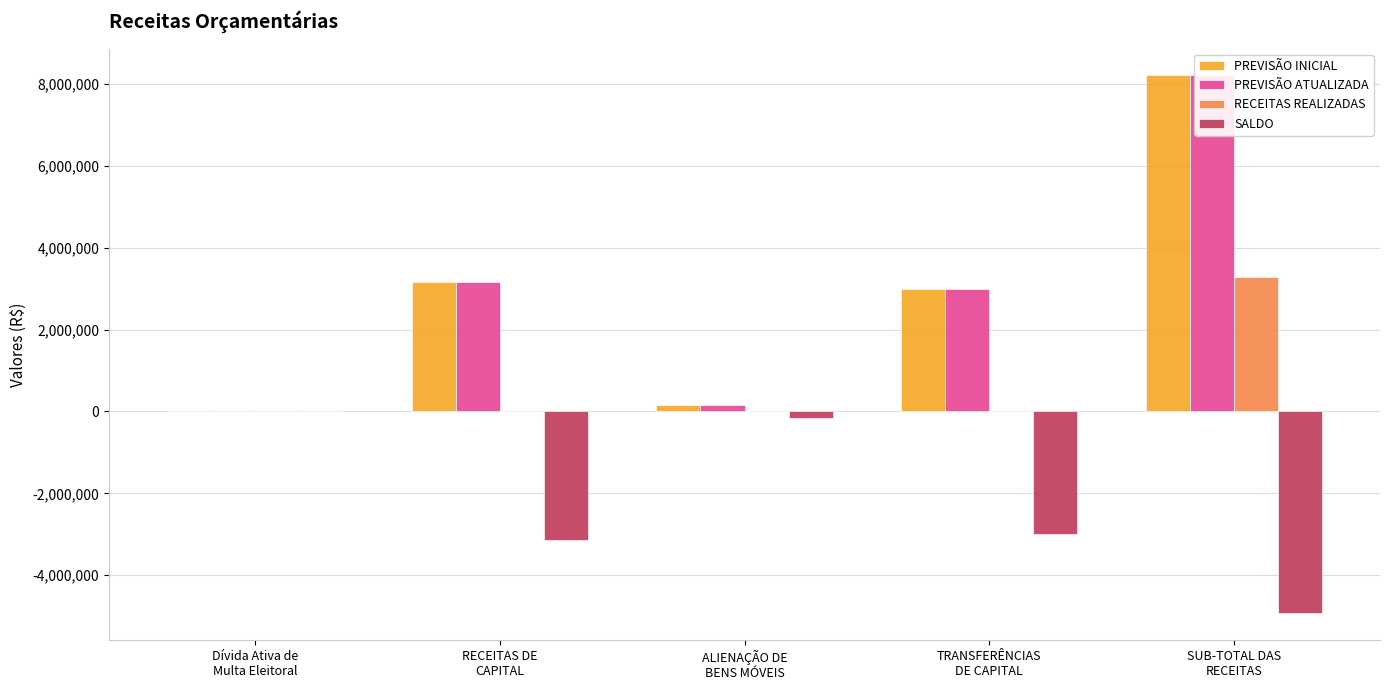

What is the label of the 2nd bar from the left?

RECEITAS DE
CAPITAL